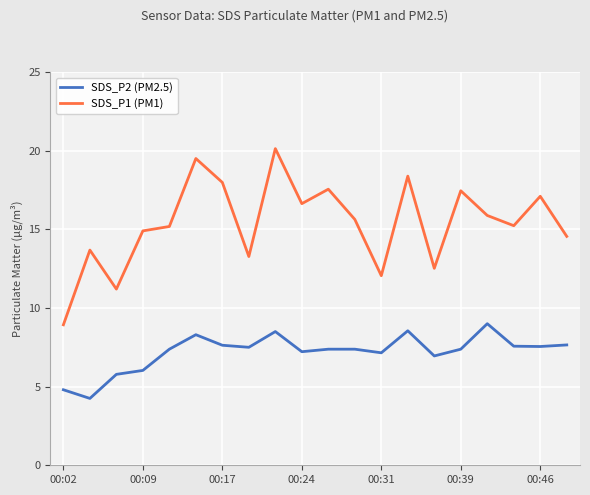

What is the minimum value for SDS_P1 (PM1)?

8.9